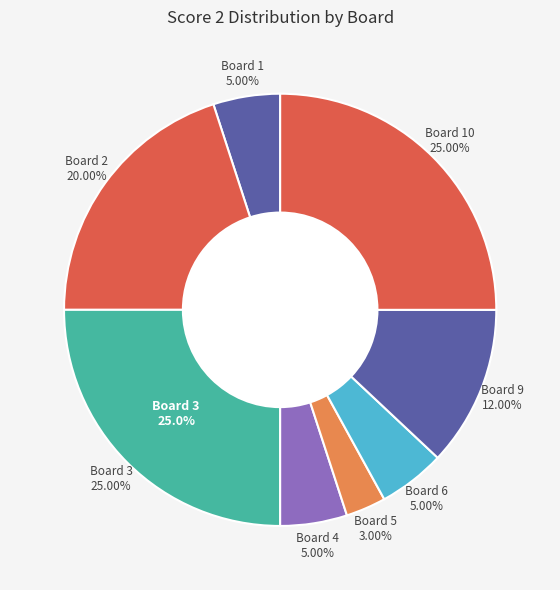

To the nearest percent, what percentage of the pie is 9?

12%